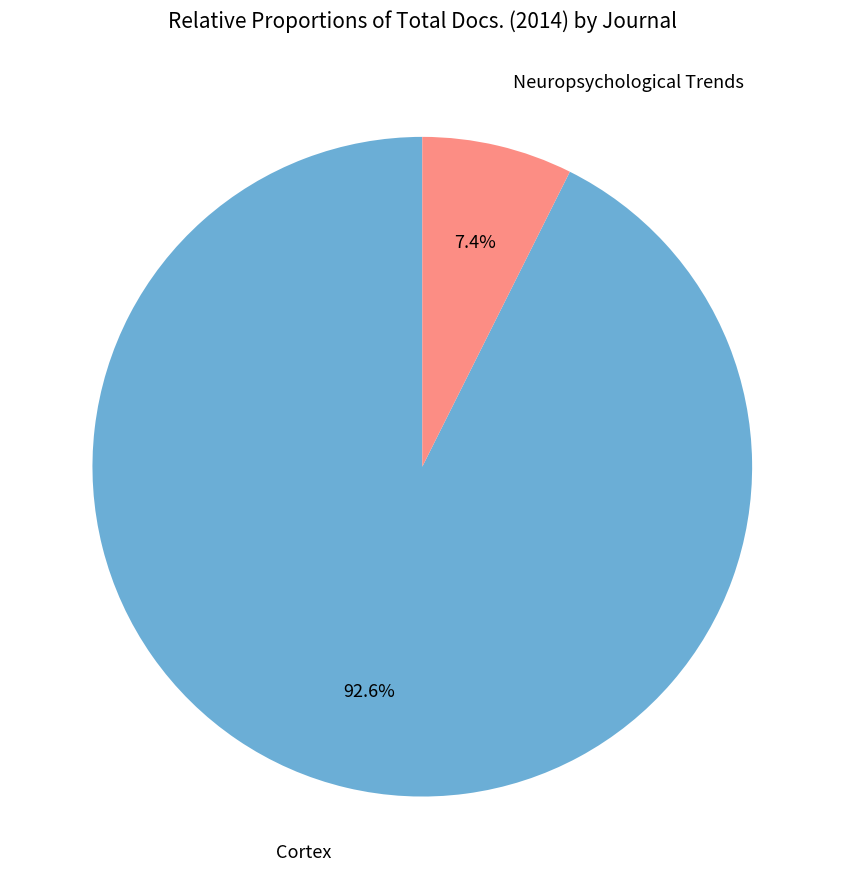

Is there any slice that represents more than half of the pie?

Yes